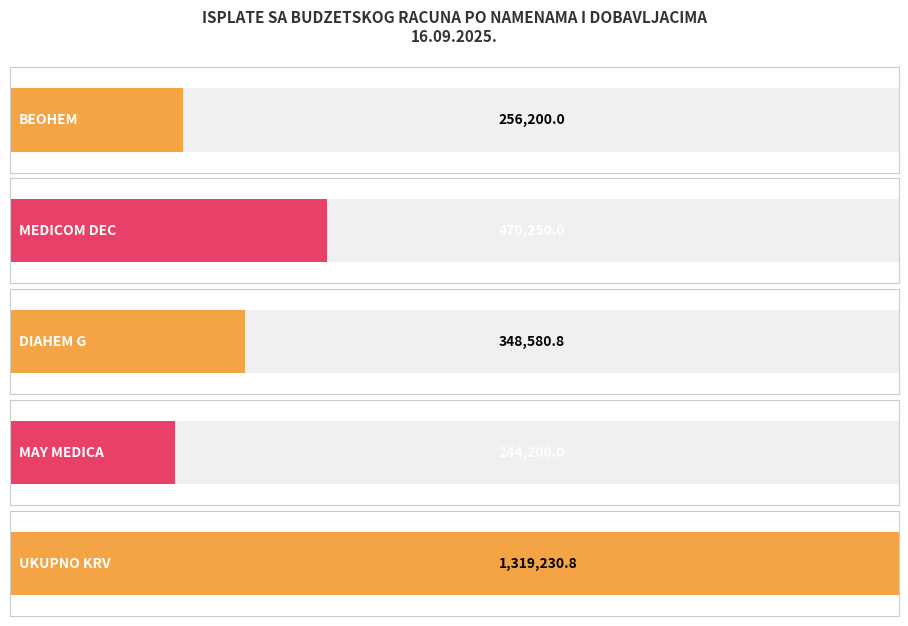

Where is the data nearest to the value 781715?

MEDICOM DEC